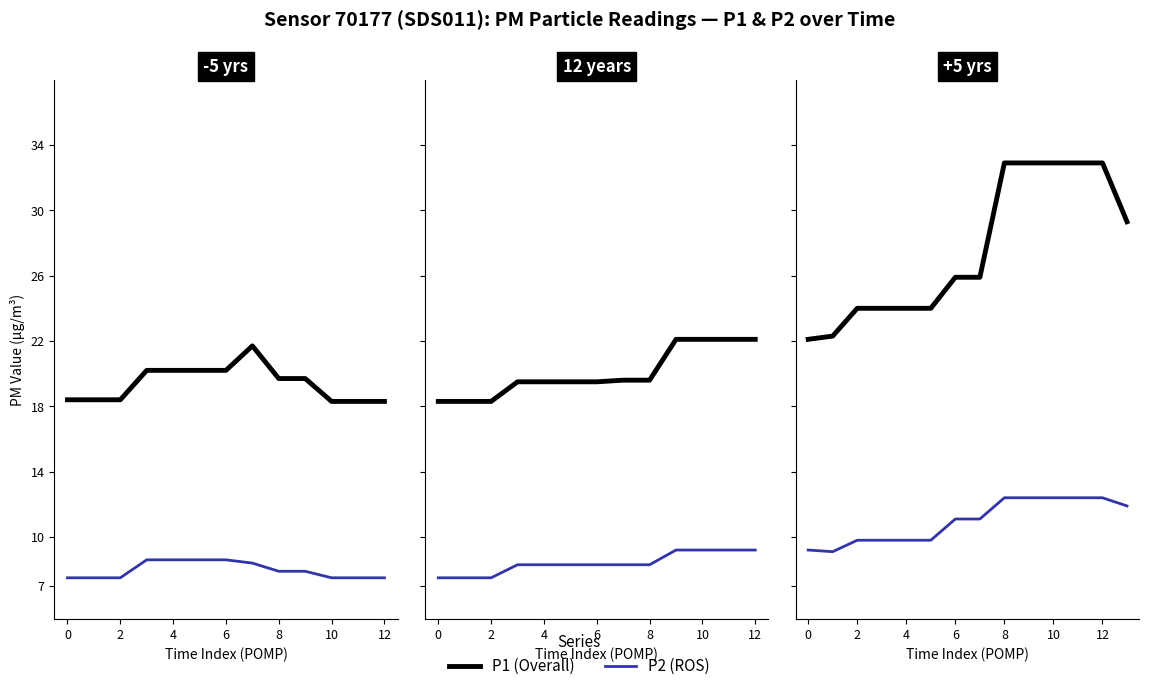

What is the label of the 7th point from the right?

12